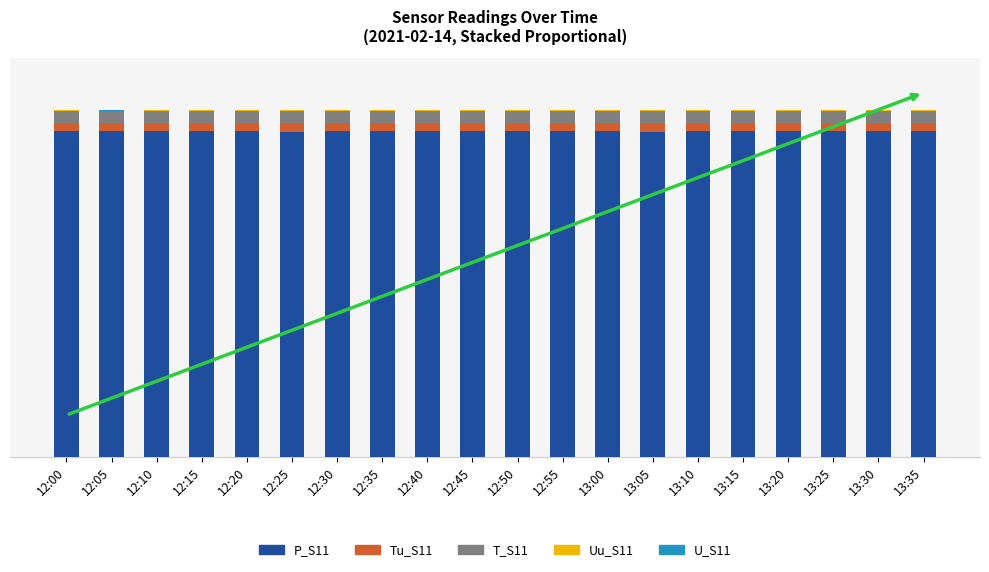

The value of Tu_S11 at 12:20 is 0.0. True or false?

True